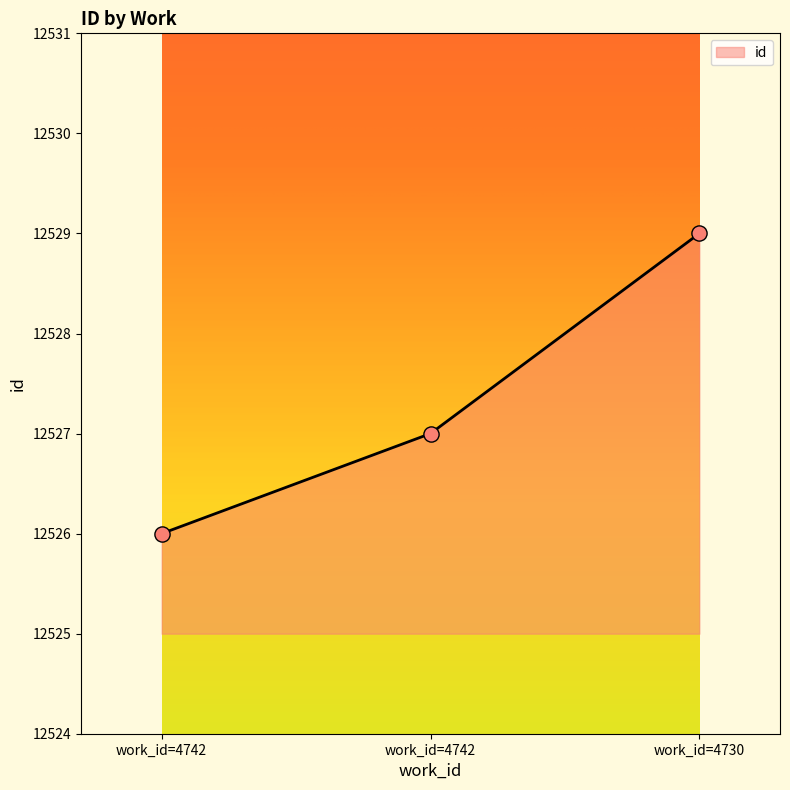

How many lines are shown in the chart?

1